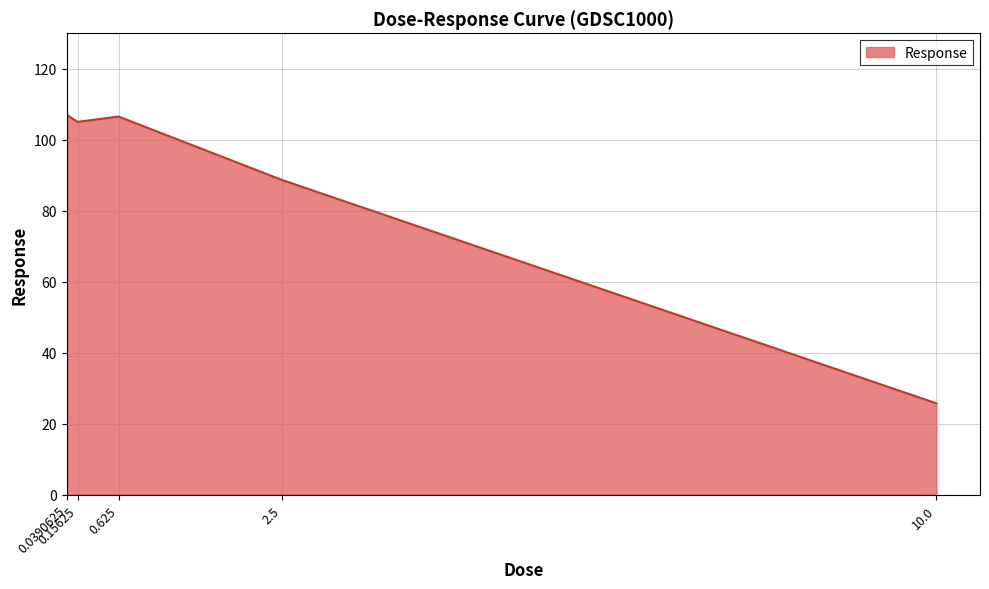

Does the chart have visible grid lines?

Yes